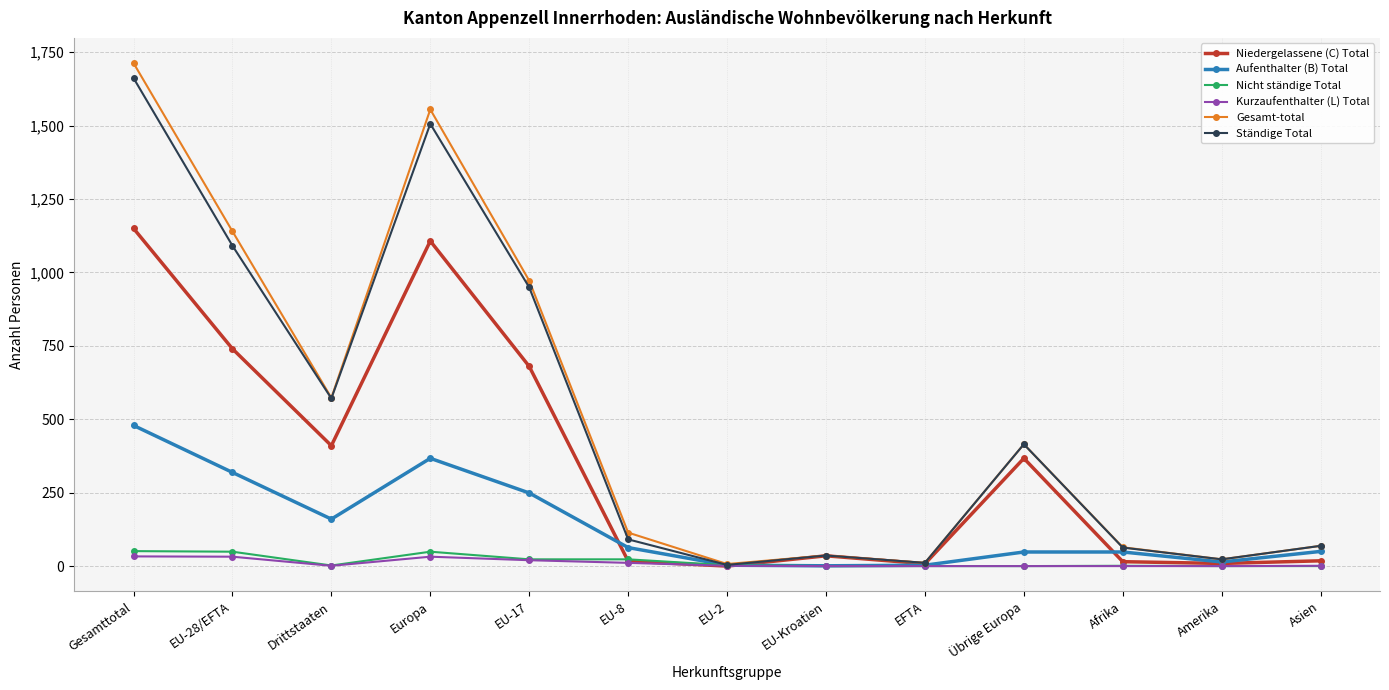

What is the difference between the Ständige Total values at EU-8 and Asien?

22